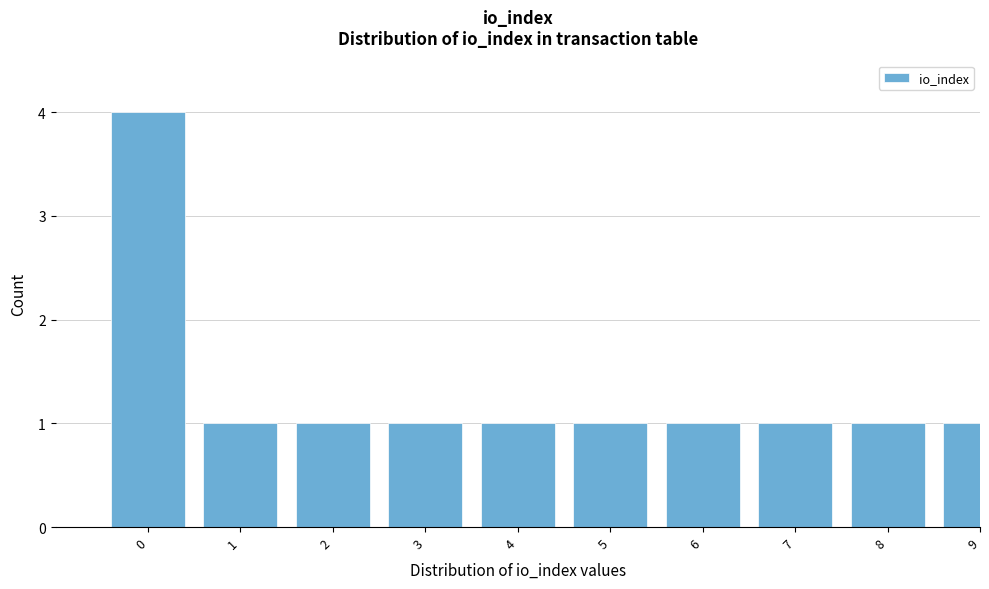

Reading left to right, list all the values displayed in this chart.

4	1	1	1	1	1	1	1	1	1